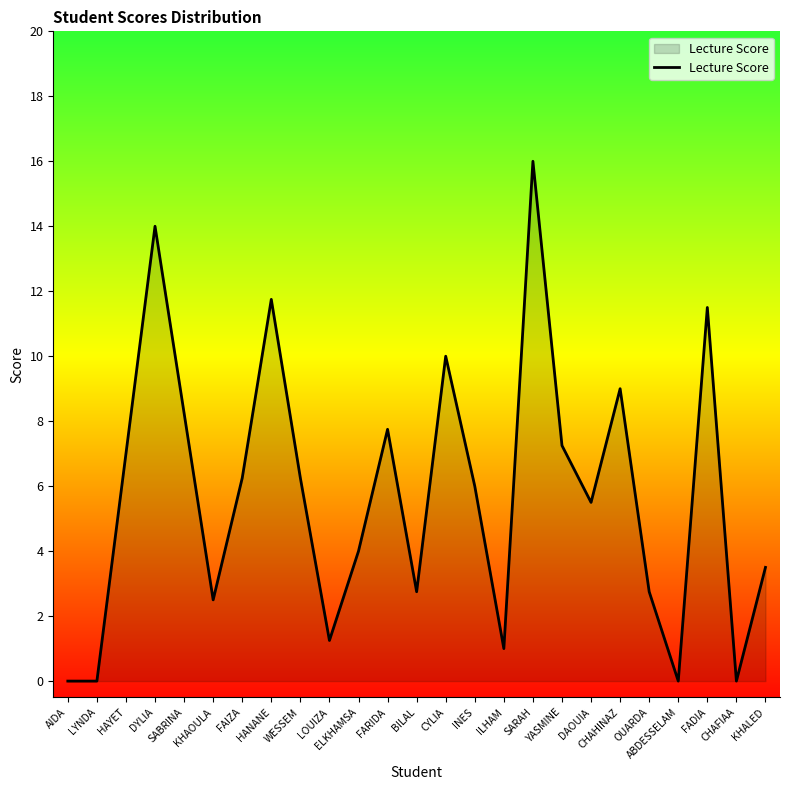

What is the greatest value displayed?

16.0